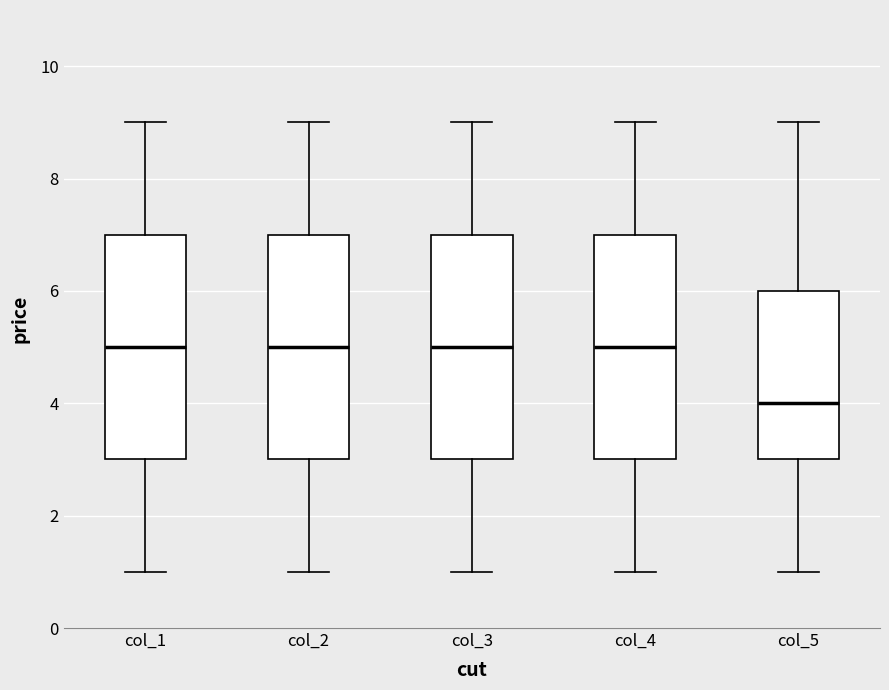

Which box's median line is the lowest?

col_5